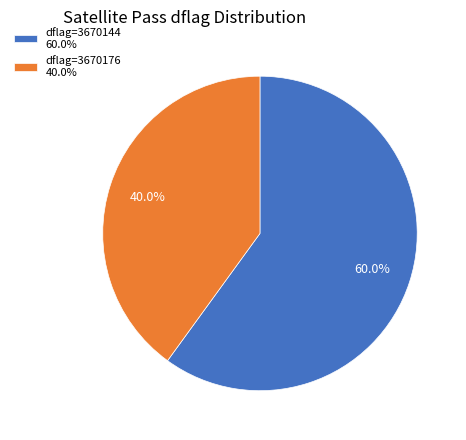

Which has a higher value, dflag=3670144 60.0% or dflag=3670176 40.0%?

dflag=3670144 60.0%